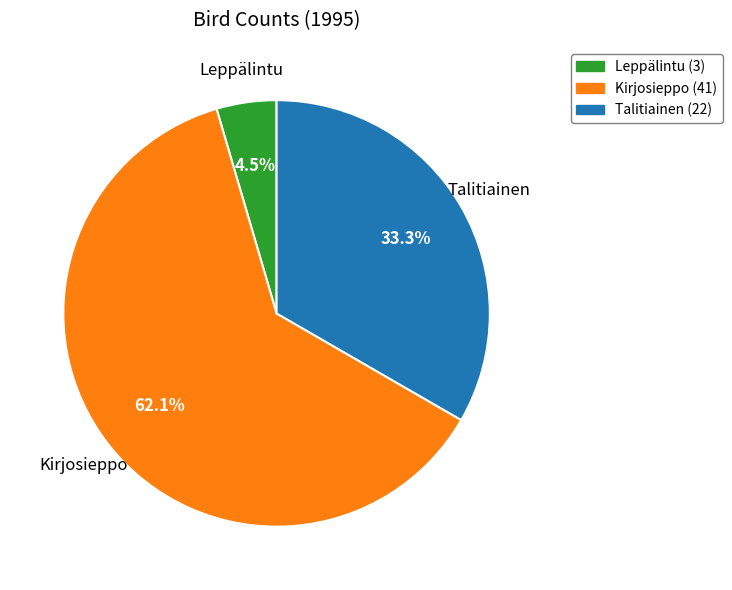

Which category has the smallest portion of the pie?

Leppälintu